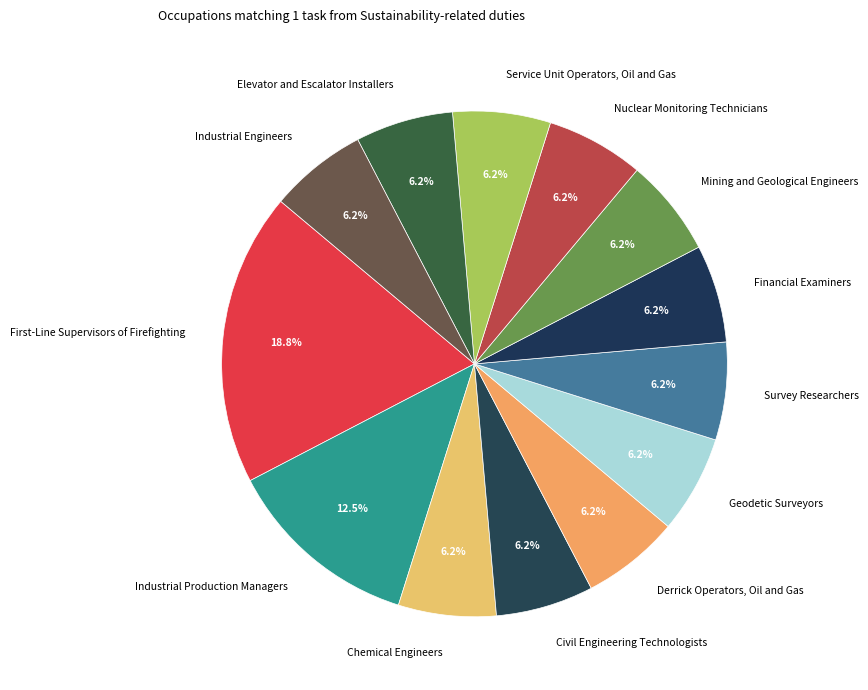

To the nearest percent, what percentage of the pie is Mining and Geological Engineers?

6%